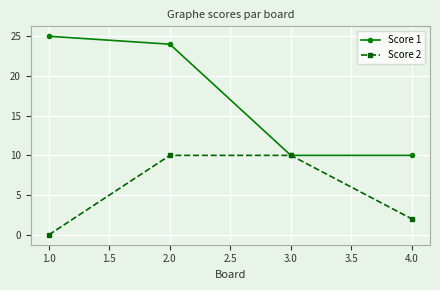

What is the sum of all Score 1 values?

69